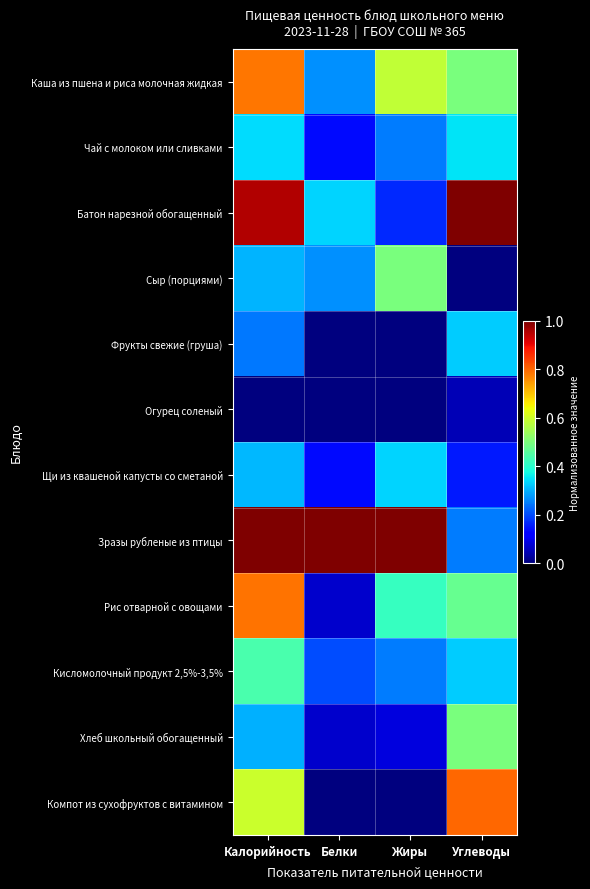

Reading right to left, extract all data points from this chart.

Каша из пшена и риса молочная жидкая: Углеводы=0.5	Жиры=0.6	Белки=0.3	Калорийность=0.8
Чай с молоком или сливками: Углеводы=0.3	Жиры=0.2	Белки=0.1	Калорийность=0.3
Батон нарезной обогащенный: Углеводы=1.0	Жиры=0.2	Белки=0.3	Калорийность=1.0
Сыр (порциями): Углеводы=0.0	Жиры=0.5	Белки=0.3	Калорийность=0.3
Фрукты свежие (груша): Углеводы=0.3	Жиры=0.0	Белки=0.0	Калорийность=0.2
Огурец соленый: Углеводы=0.0	Жиры=0.0	Белки=0.0	Калорийность=0.0
Щи из квашеной капусты со сметаной: Углеводы=0.1	Жиры=0.3	Белки=0.1	Калорийность=0.3
Зразы рубленые из птицы: Углеводы=0.2	Жиры=1.0	Белки=1.0	Калорийность=1.0
Рис отварной с овощами: Углеводы=0.5	Жиры=0.4	Белки=0.1	Калорийность=0.8
Кисломолочный продукт 2,5%-3,5%: Углеводы=0.3	Жиры=0.2	Белки=0.2	Калорийность=0.4
Хлеб школьный обогащенный: Углеводы=0.5	Жиры=0.1	Белки=0.1	Калорийность=0.3
Компот из сухофруктов с витамином: Углеводы=0.8	Жиры=0.0	Белки=0.0	Калорийность=0.6